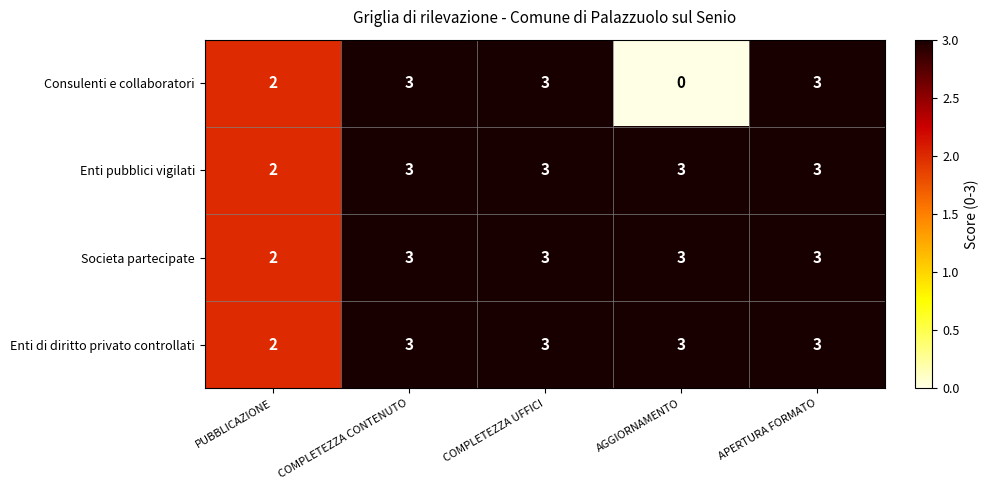

True or false: Enti di diritto privato controllati has a value of 1 at COMPLETEZZA CONTENUTO.

False